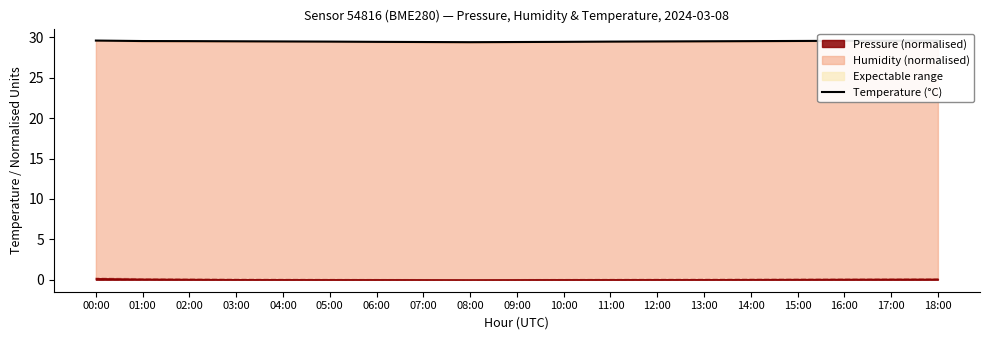

Reading left to right, list all the values displayed in this chart.

29.6	29.6	29.5	29.5	29.5	29.5	29.4	29.4	29.4	29.4	29.4	29.5	29.5	29.5	29.5	29.6	29.6	29.6	29.6